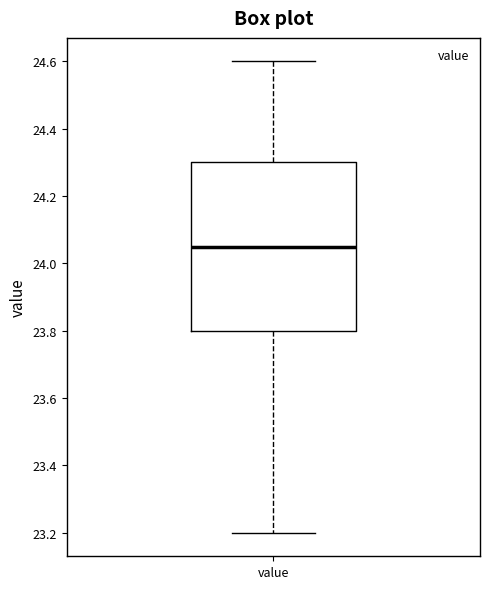

Transcribe this box plot: give where the median line is, the range the box spans, and where the two whiskers end, as read against the y-axis. The values are not printed on the chart, so give them approximately, as read against the axis.

median 24.06, box 23.80 to 24.30, whiskers 23.20 to 24.60